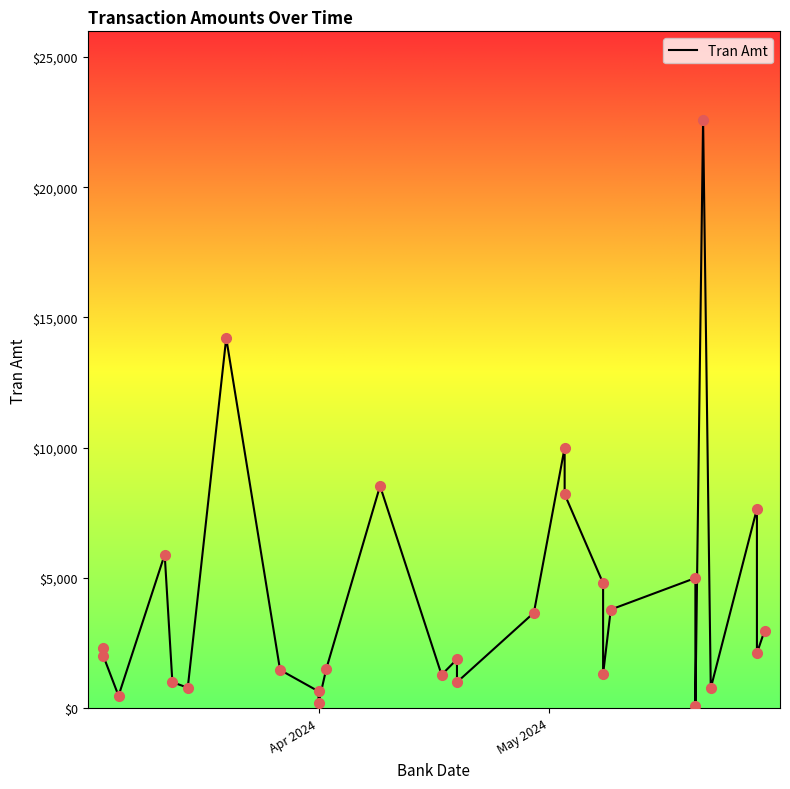

True or false: the data shows 5000.0 at 2024-05-20.

True